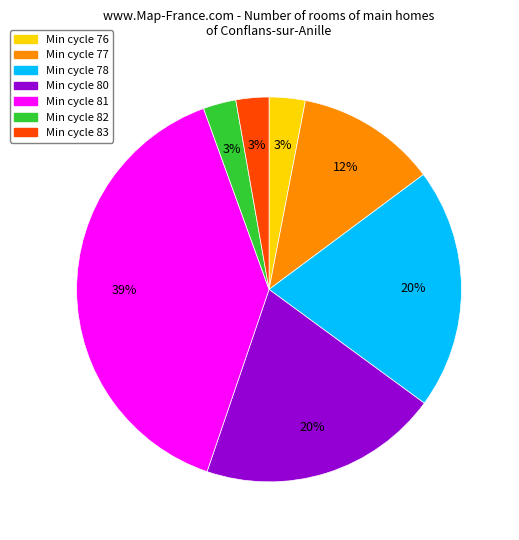

Is there a majority slice in this chart?

No